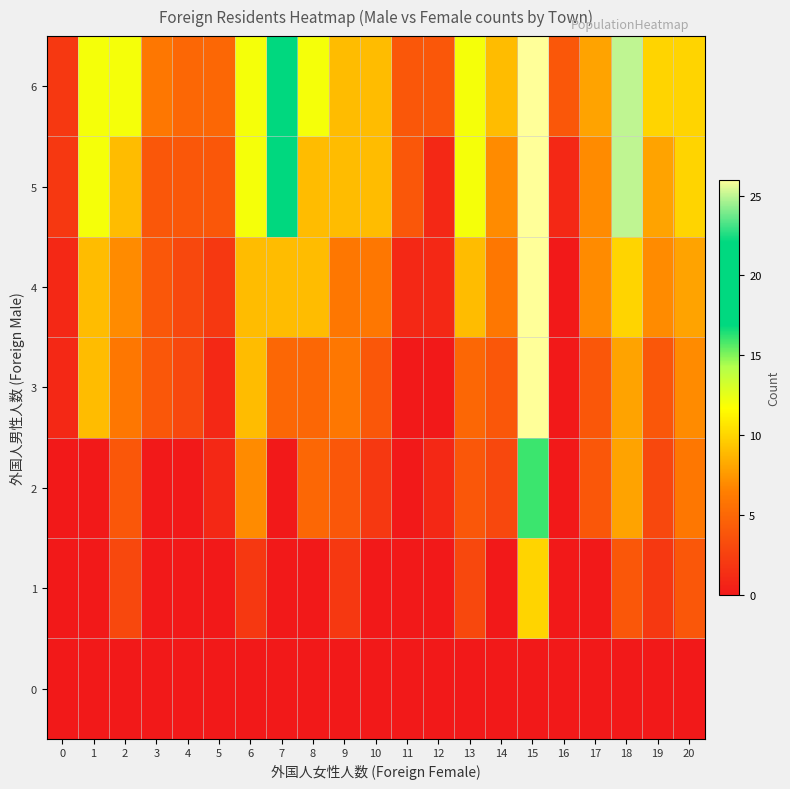

At how many categories does at least one series exceed 7?

14